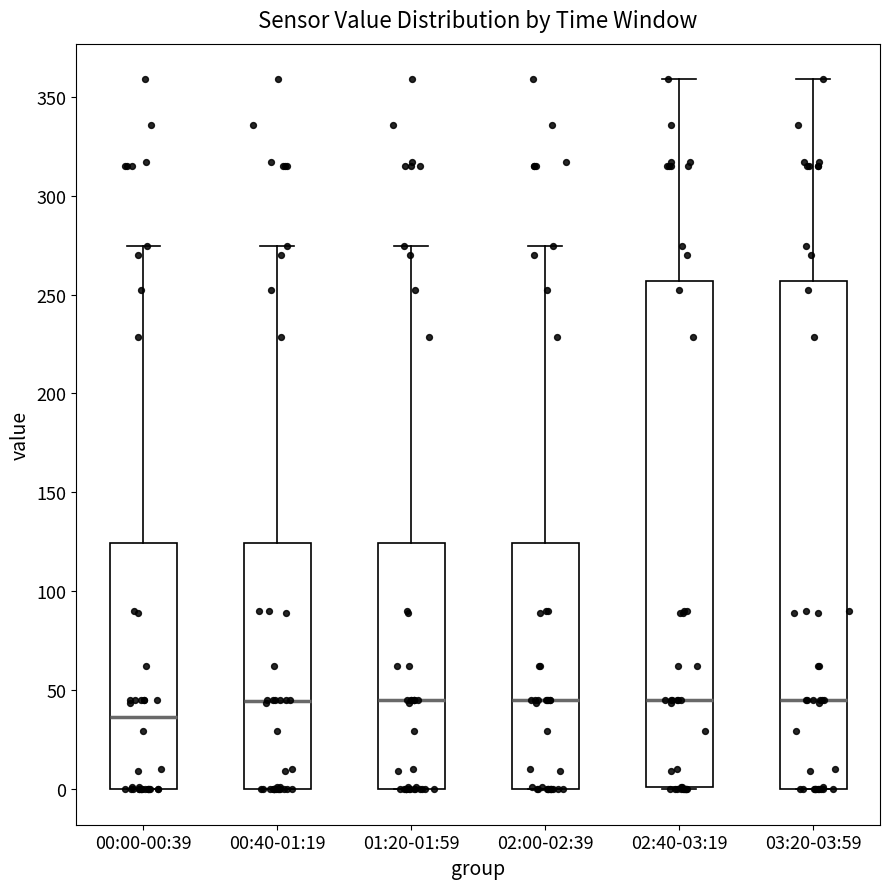

Which box's median line is the lowest?

00:00-00:39